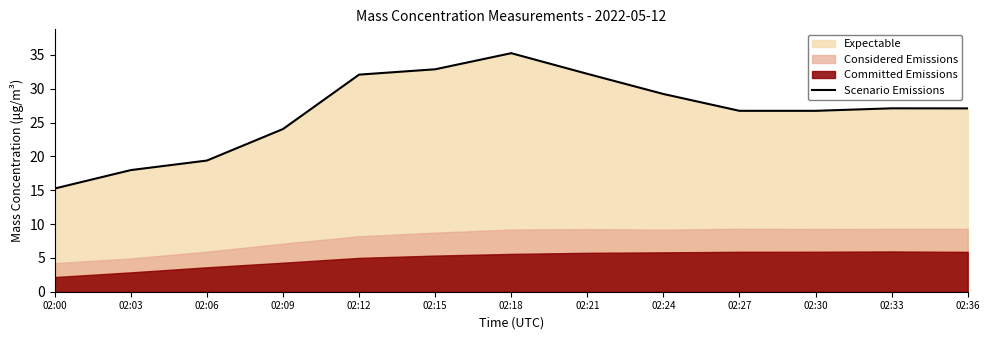

What is the approximate value at 02:15?

32.9